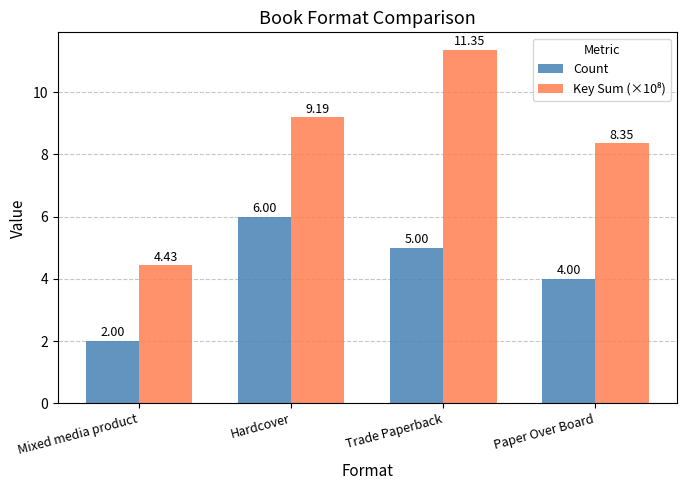

What is the greatest value displayed?

11.4